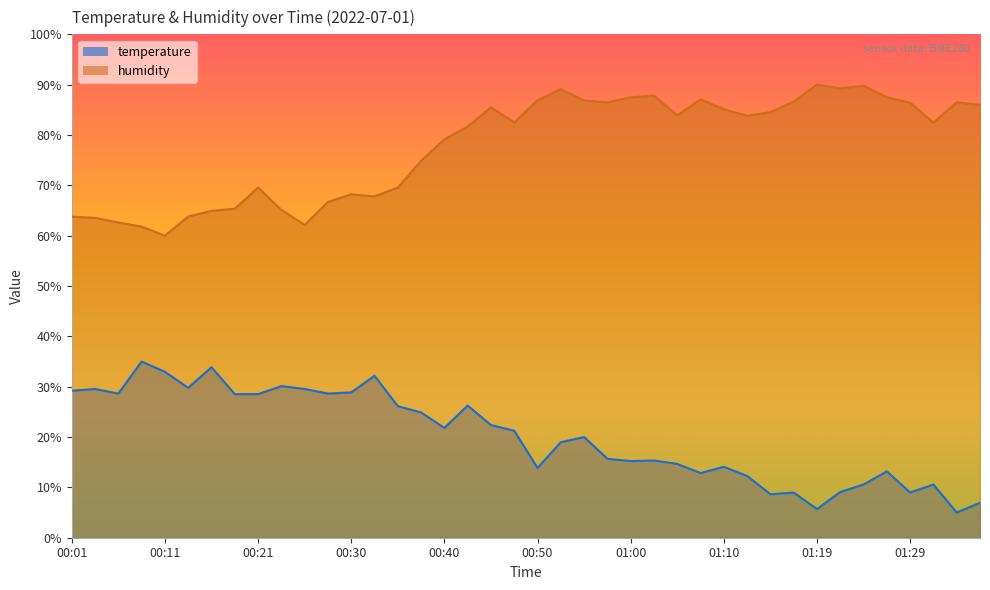

What is the label of the 20th point from the left?

00:47